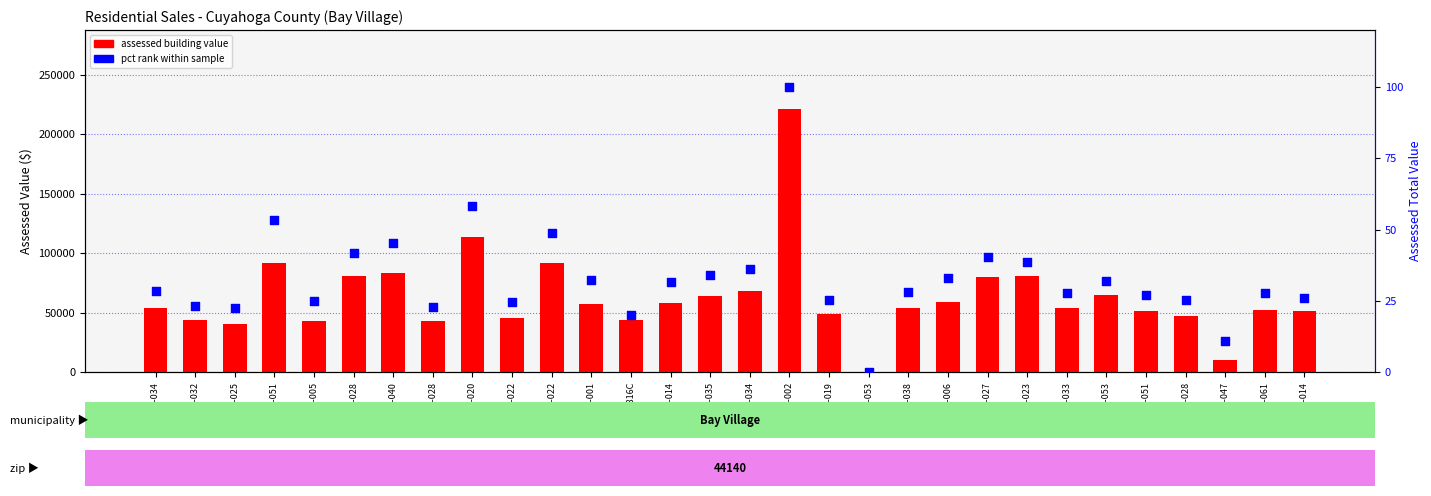

Which series has the largest total across all categories?

assessed building value